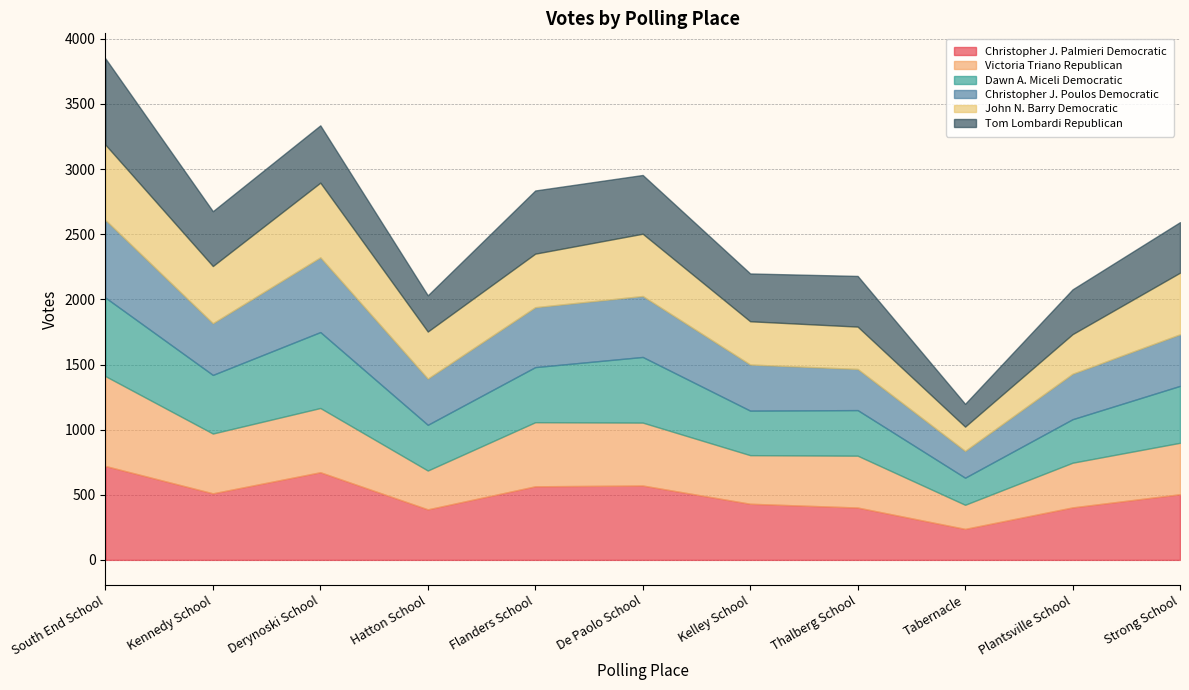

What position from the right is Flanders School?

7